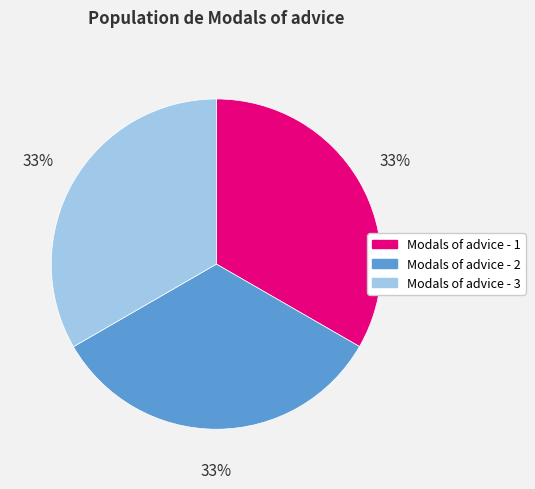

Does Modals of advice - 3 represent more than half of the total?

No